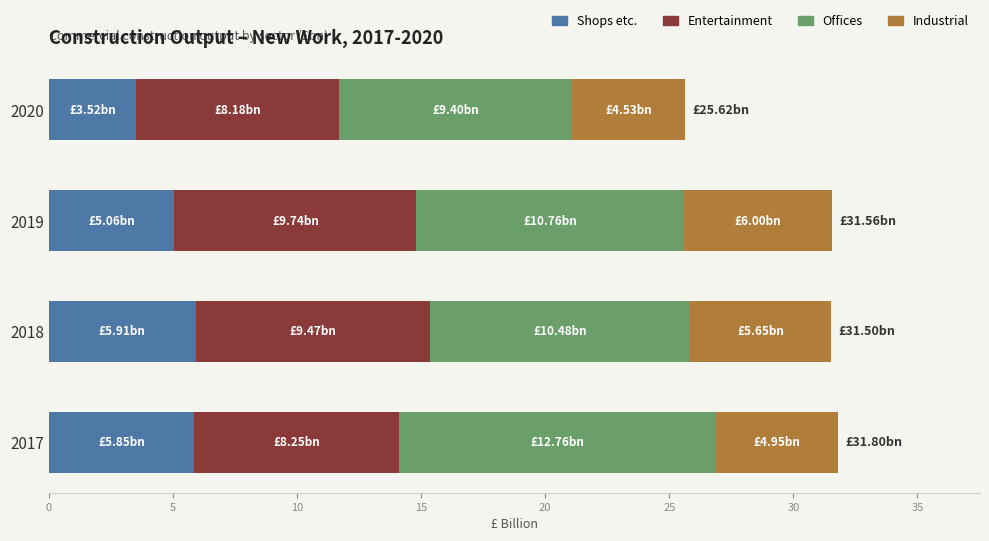

What is the total value across all series at 2017?

31.8